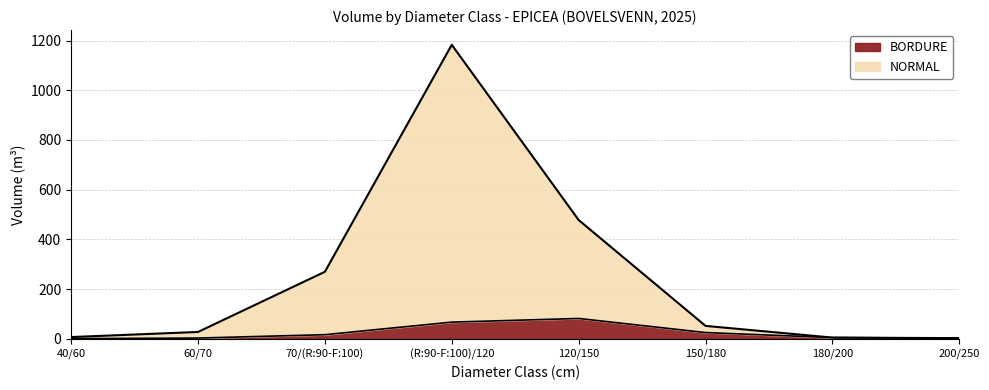

What is the total value across all series at 60/70?

27.6